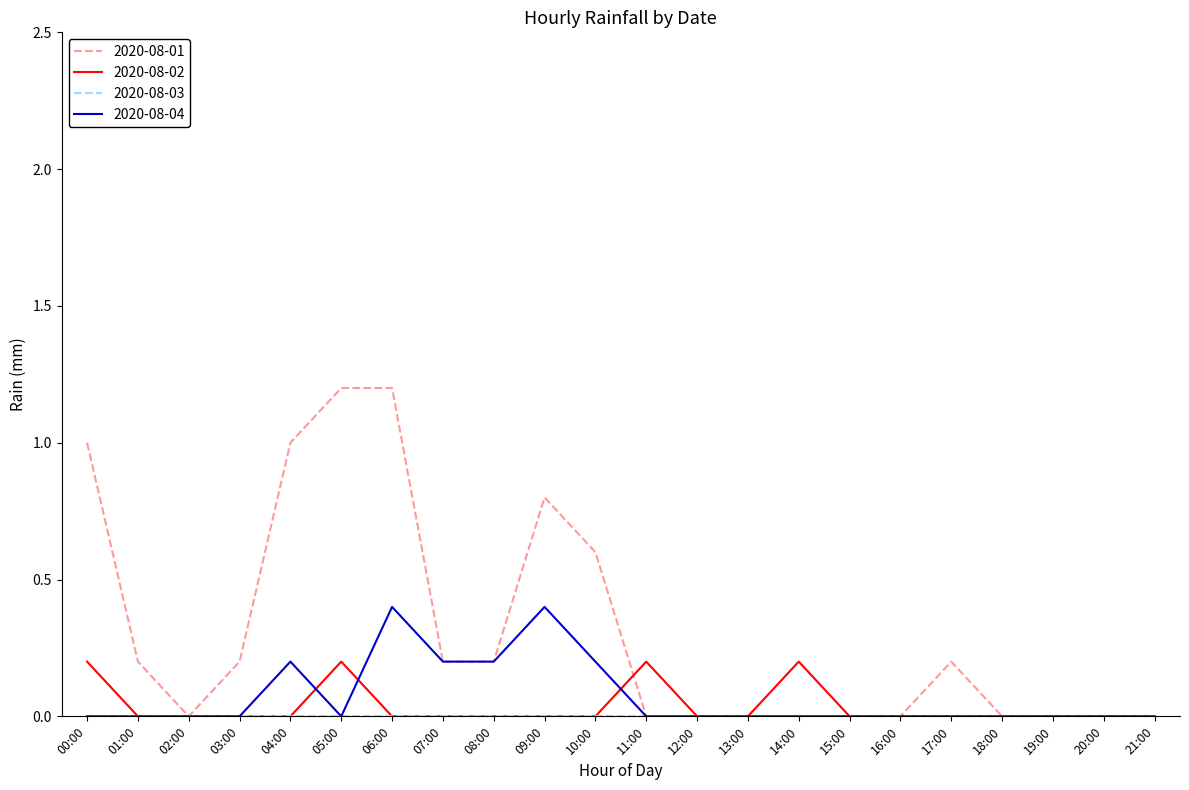

What is the difference between the maximum and minimum values in the 2020-08-01 series?

1.2